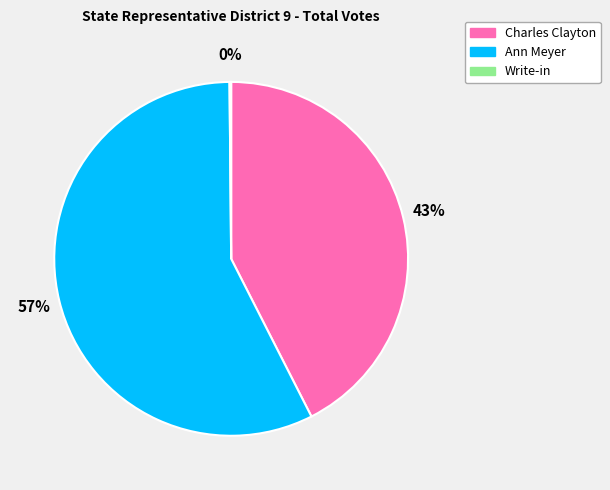

Is there any slice that represents more than half of the pie?

Yes